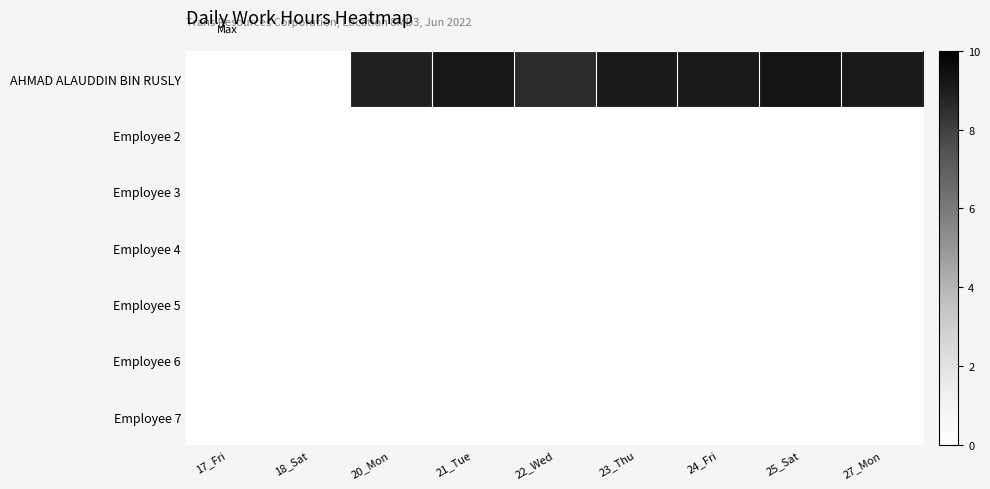

At how many categories does at least one series exceed 3?

7